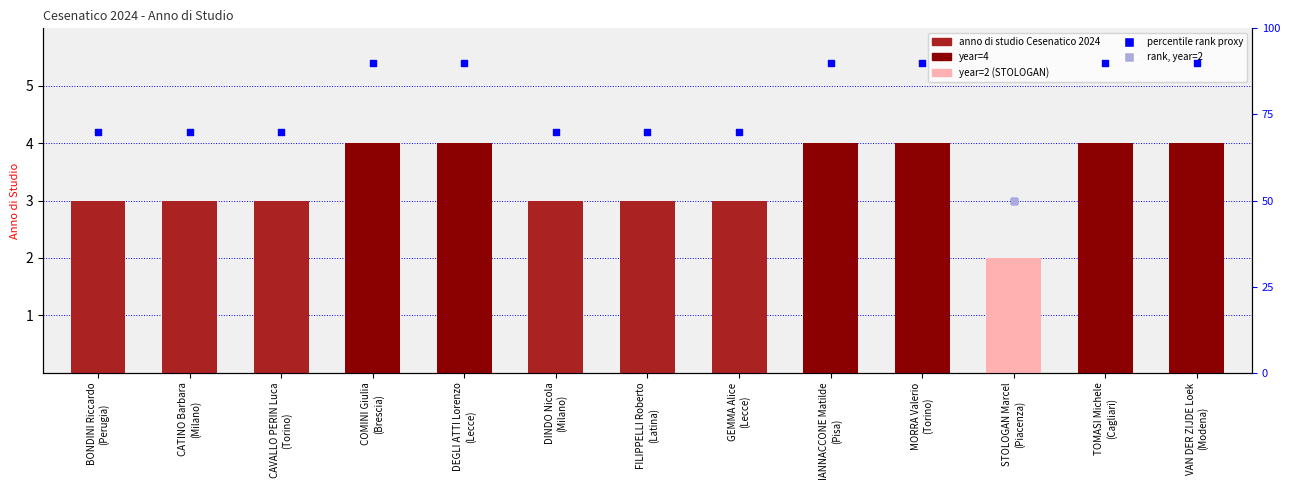

Which series has the largest Y range (max minus min)?

percentile rank